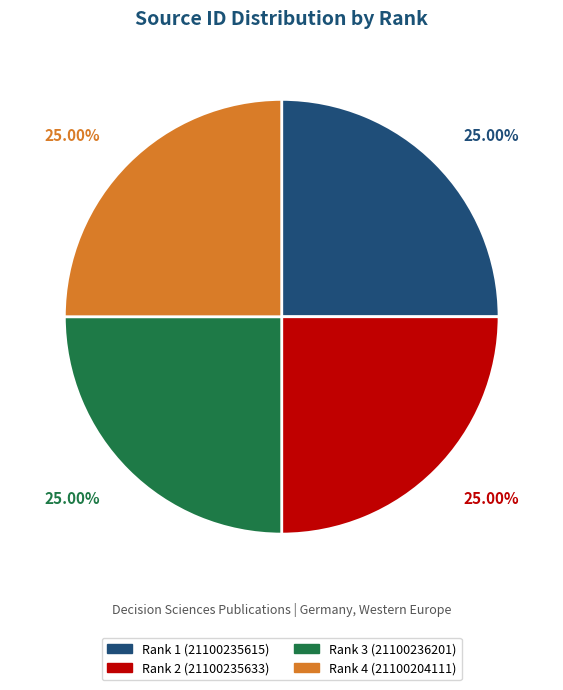

How many slices are in this pie chart?

4